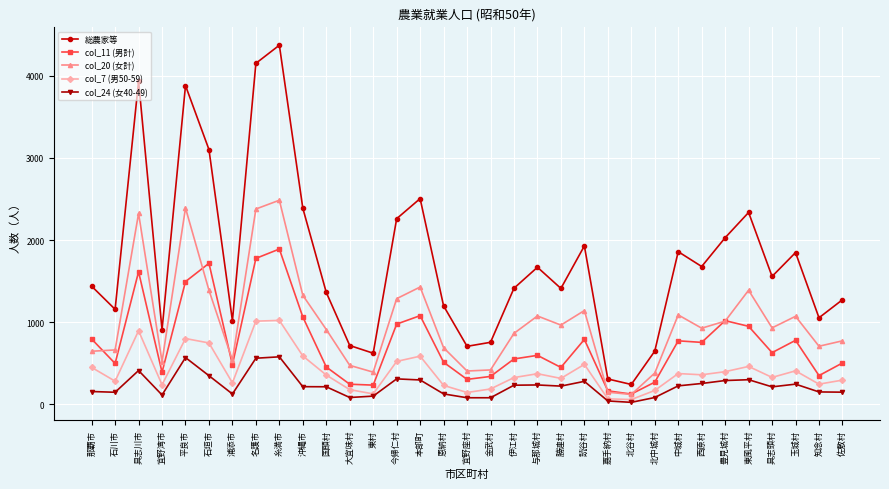

True or false: col_11 (男計) and col_24 (女40-49) intersect in this chart.

False